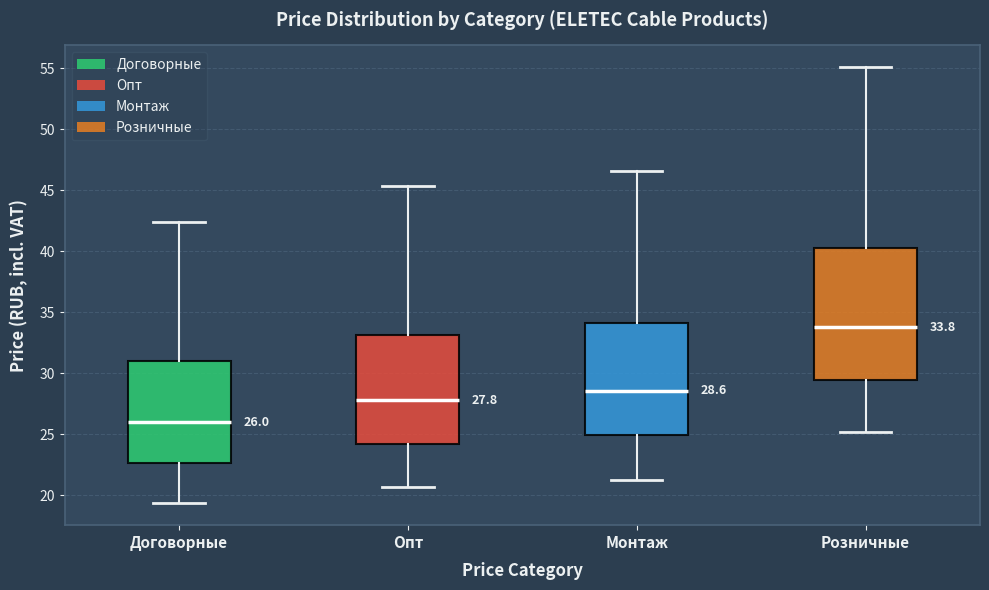

Which box has the lowest median line?

Договорные